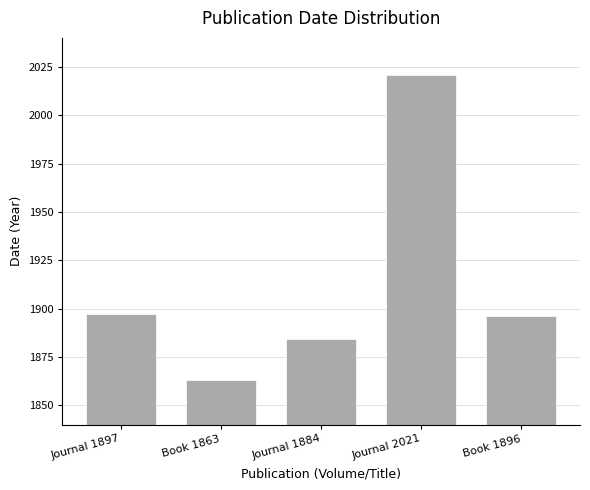

How many values are below 1896?

2